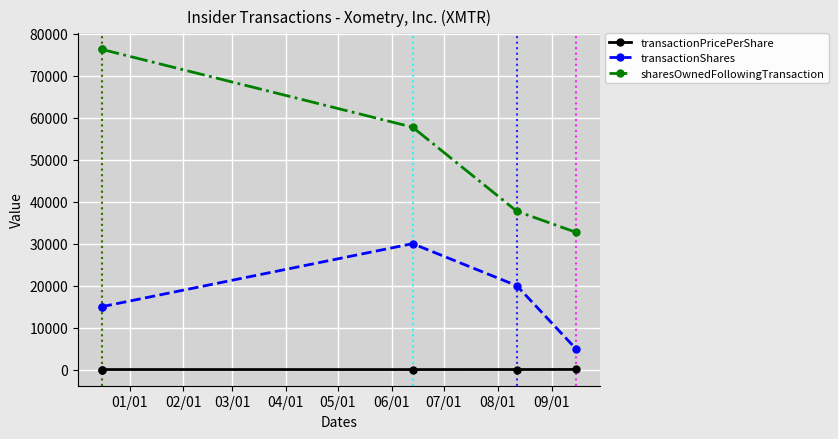

Which has a higher value, 02/01 or 03/01?

02/01